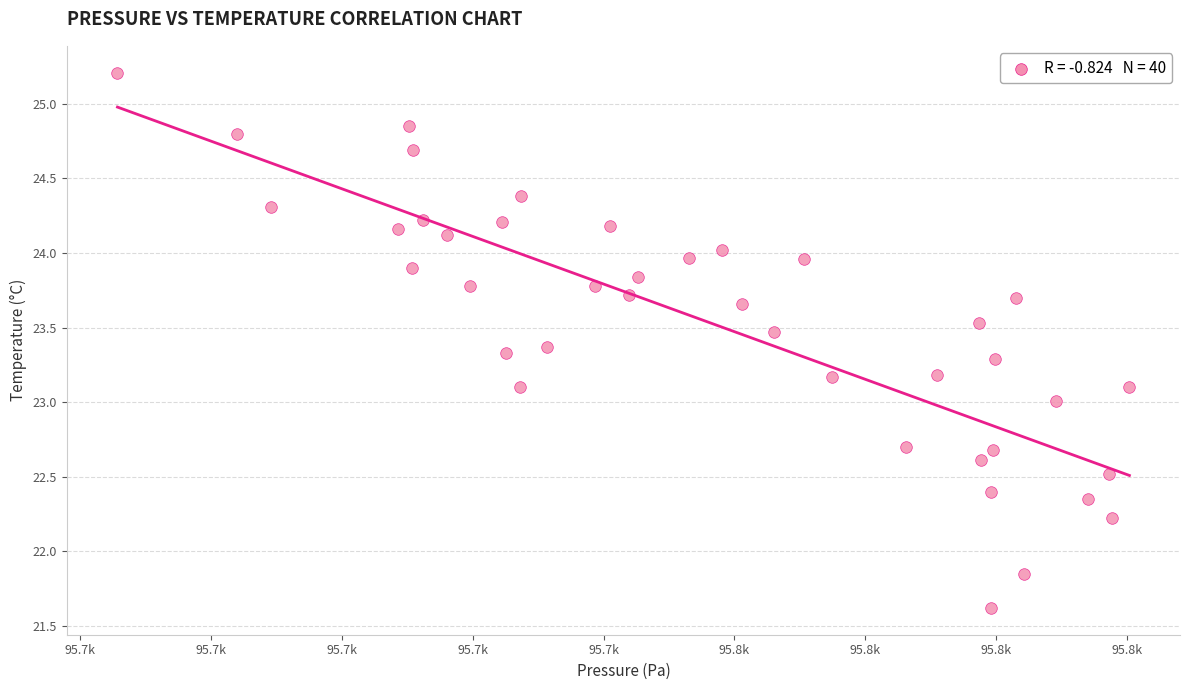

How many data points are displayed?

40